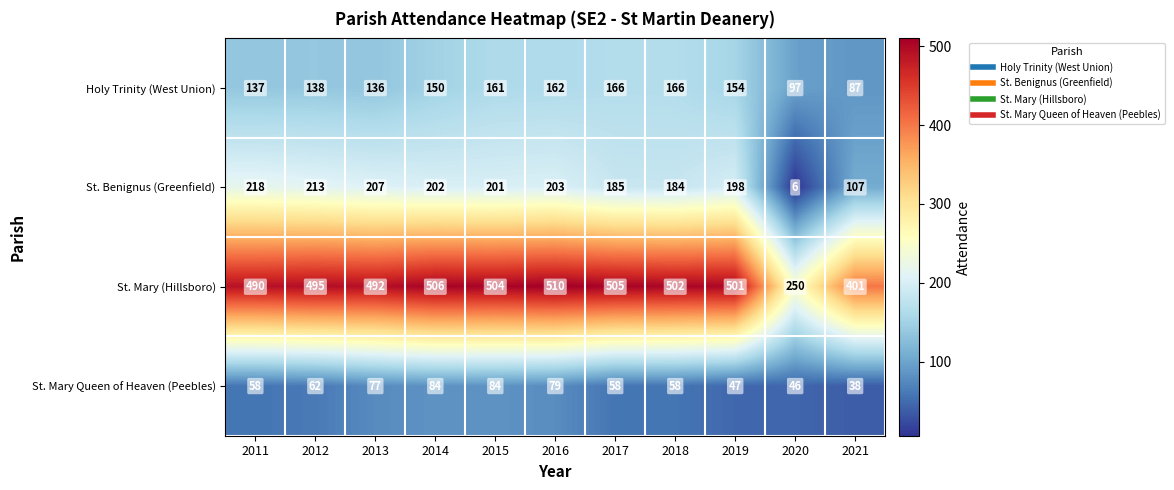

Read the Holy Trinity (West Union) value at 2011.

137